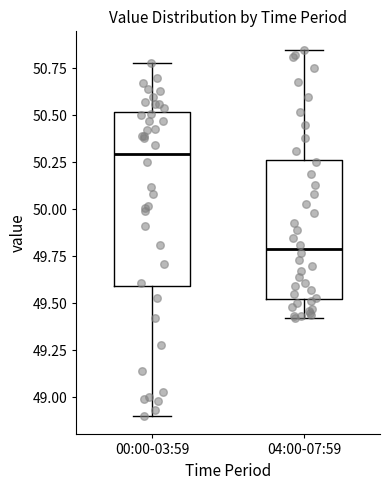

Which box's median line is the highest?

00:00-03:59